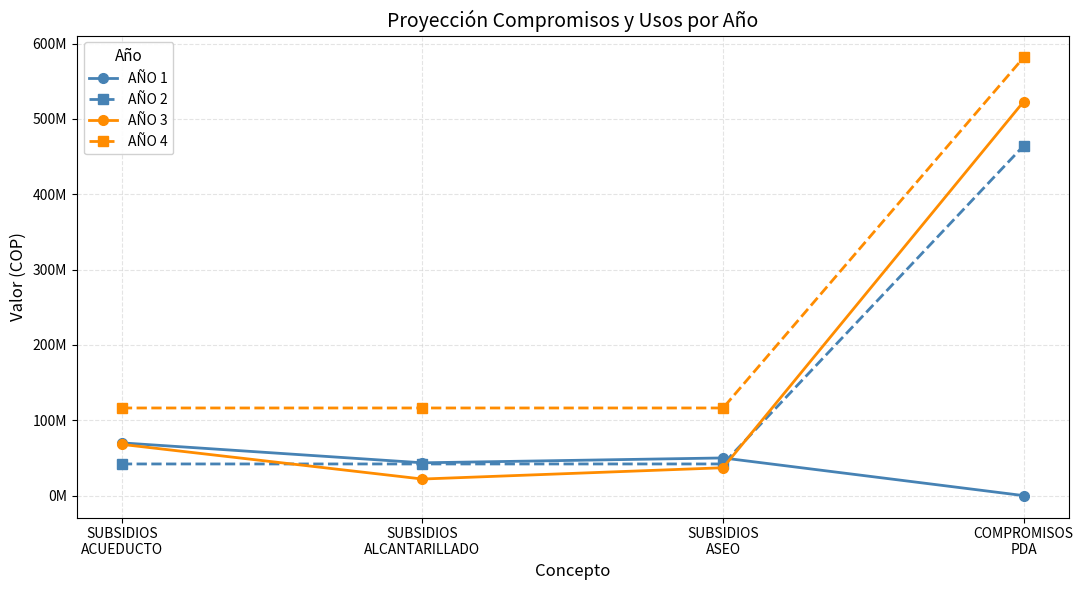

What position from the left is SUBSIDIOS
ACUEDUCTO?

1